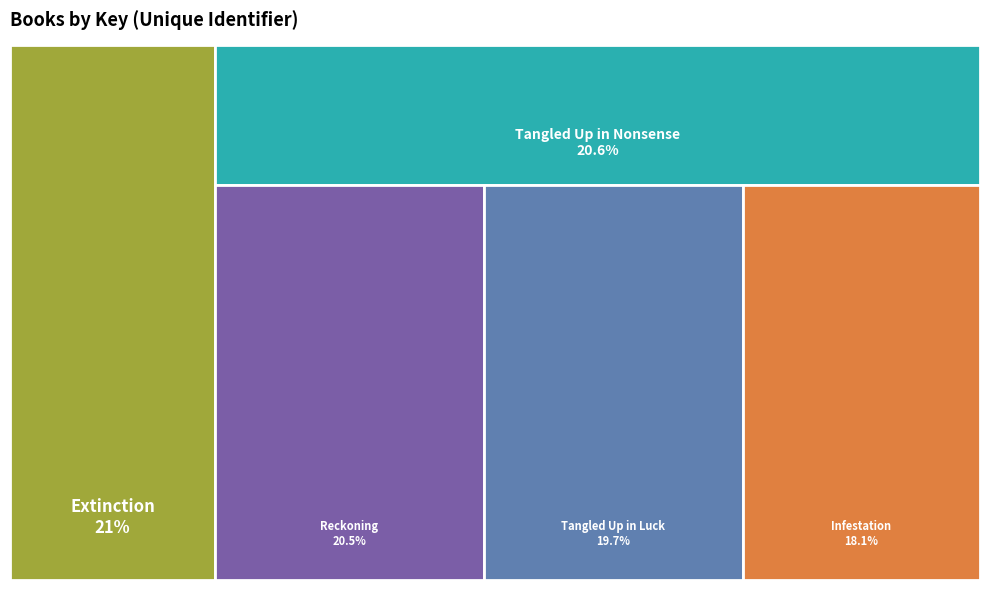

Which category has the smallest portion of the pie?

Infestation